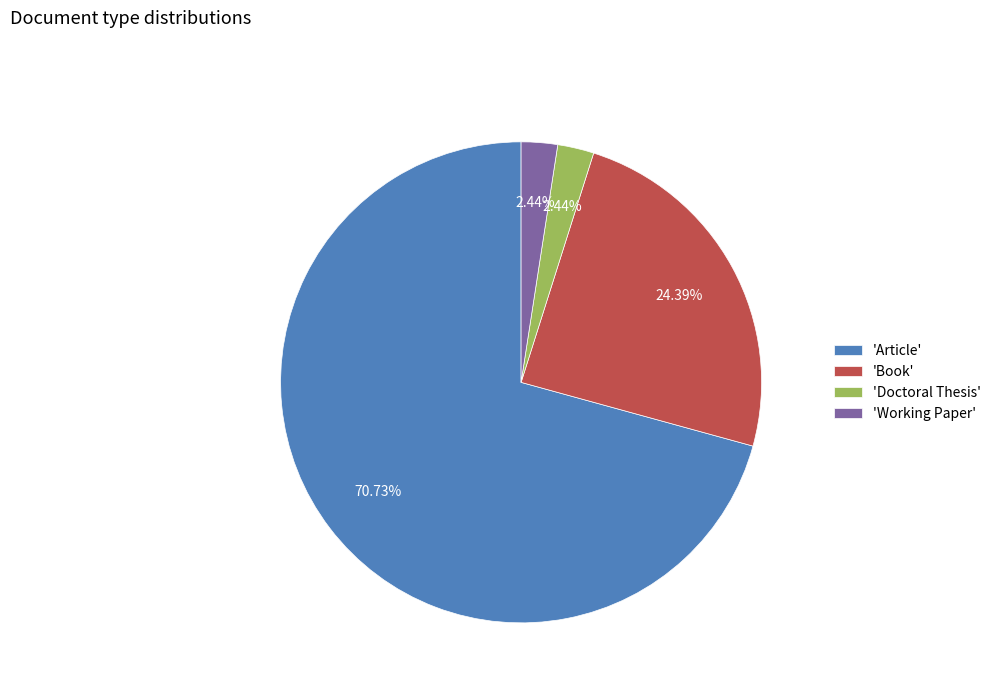

Which slice is the largest?

'Article'